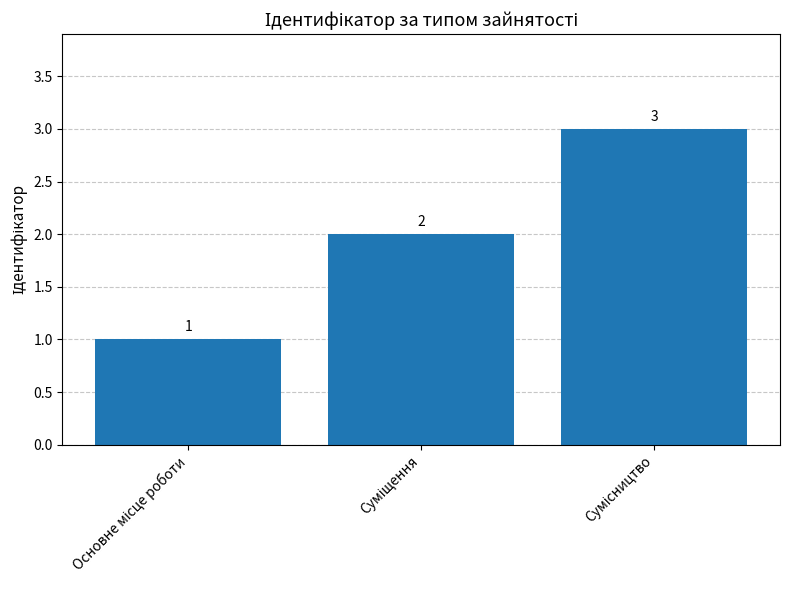

What is the maximum value shown in the chart?

3